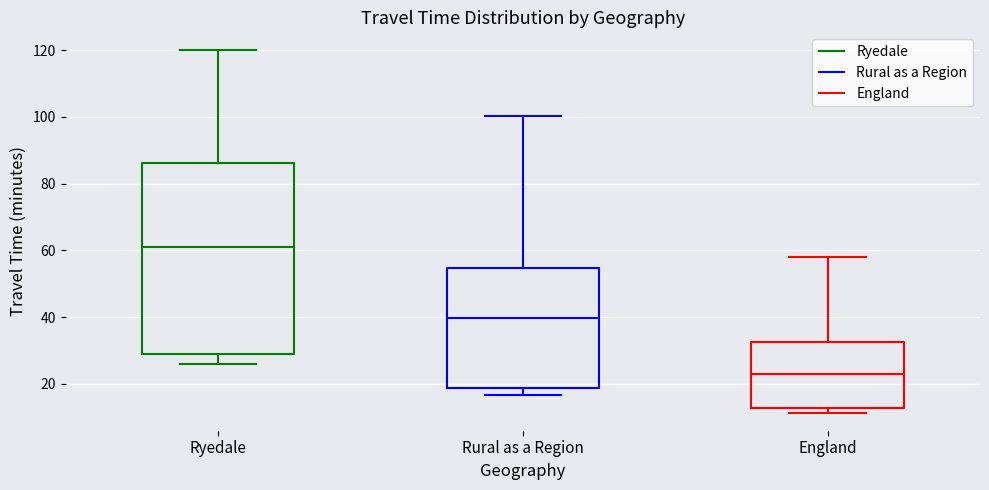

Where is the upper edge of the box for Rural as a Region on the y-axis? The values are not printed on the chart, so give them approximately, as read against the axis.

54